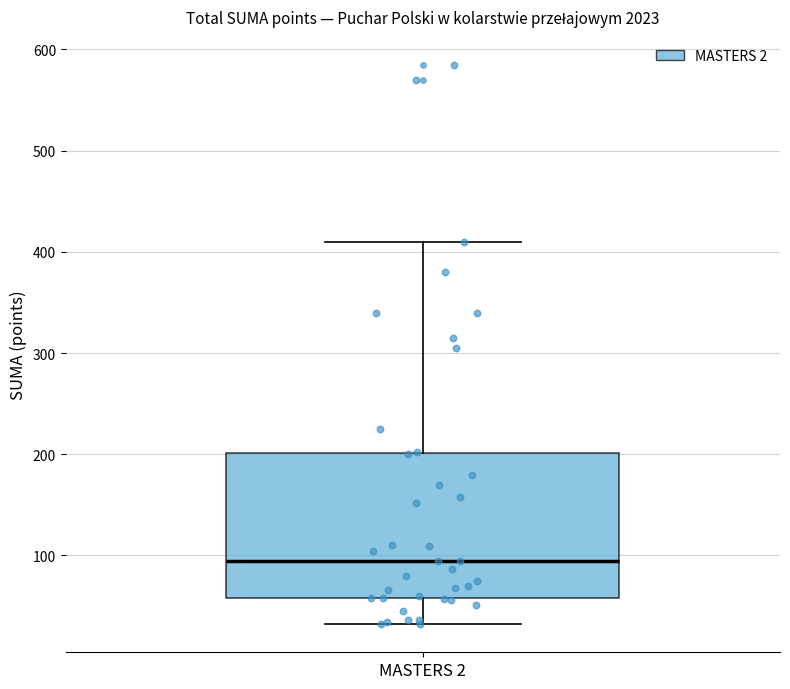

Read this box plot against the y-axis: the position of the median line, the range covered by the box, and the ends of both whiskers. The values are not printed on the chart, so give them approximately, as read against the axis.

median 100, box 60 to 200, whiskers 30 to 410